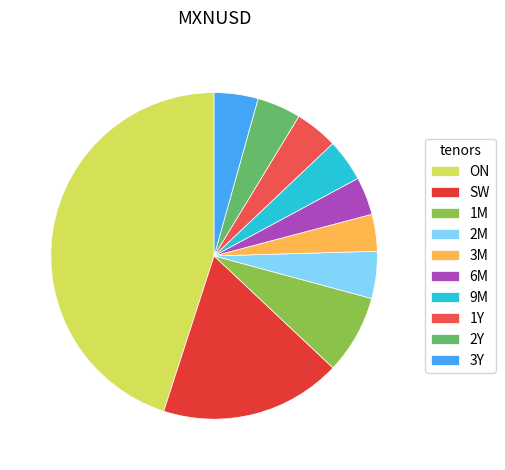

What percentage do ON and 3M together represent?

48.7%